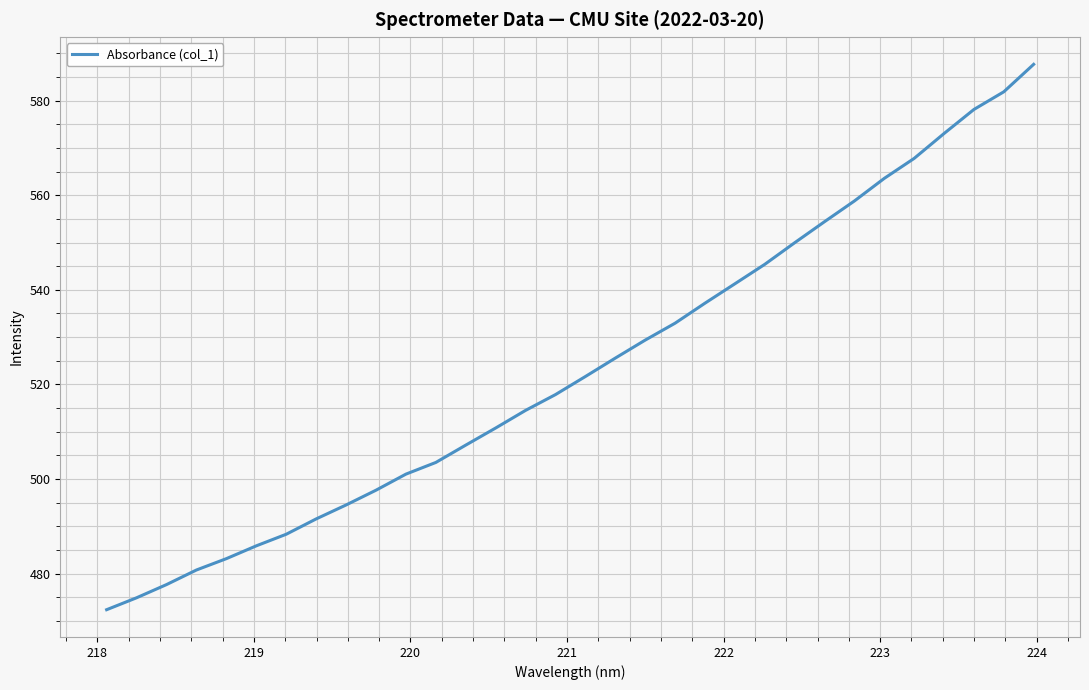

What is the maximum value shown in the chart?

587.7